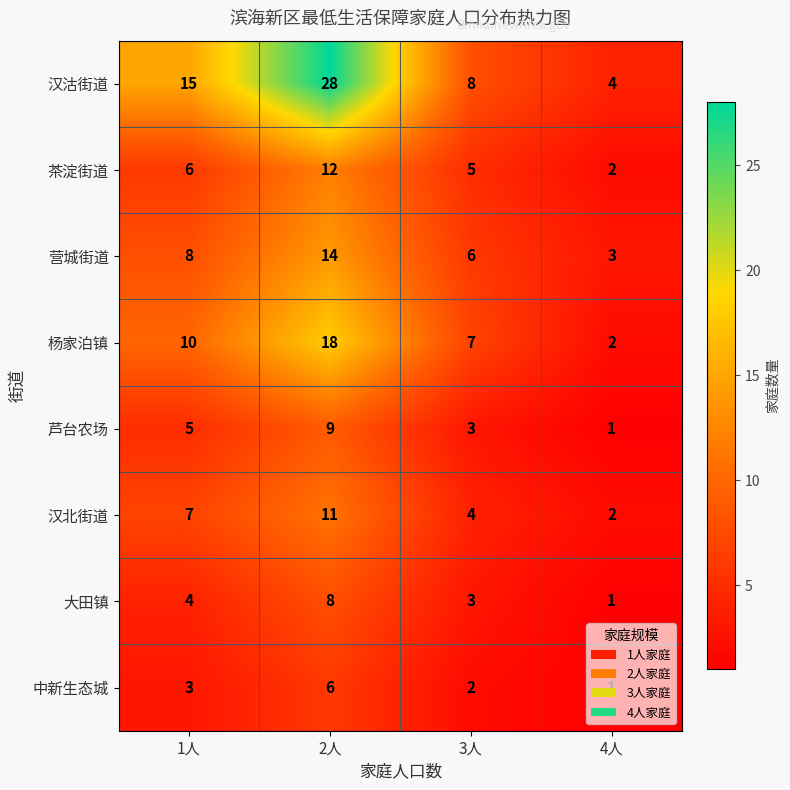

Rank the series by their maximum value, from highest to lowest.

汉沽街道, 杨家泊镇, 营城街道, 茶淀街道, 汉北街道, 芦台农场, 大田镇, 中新生态城